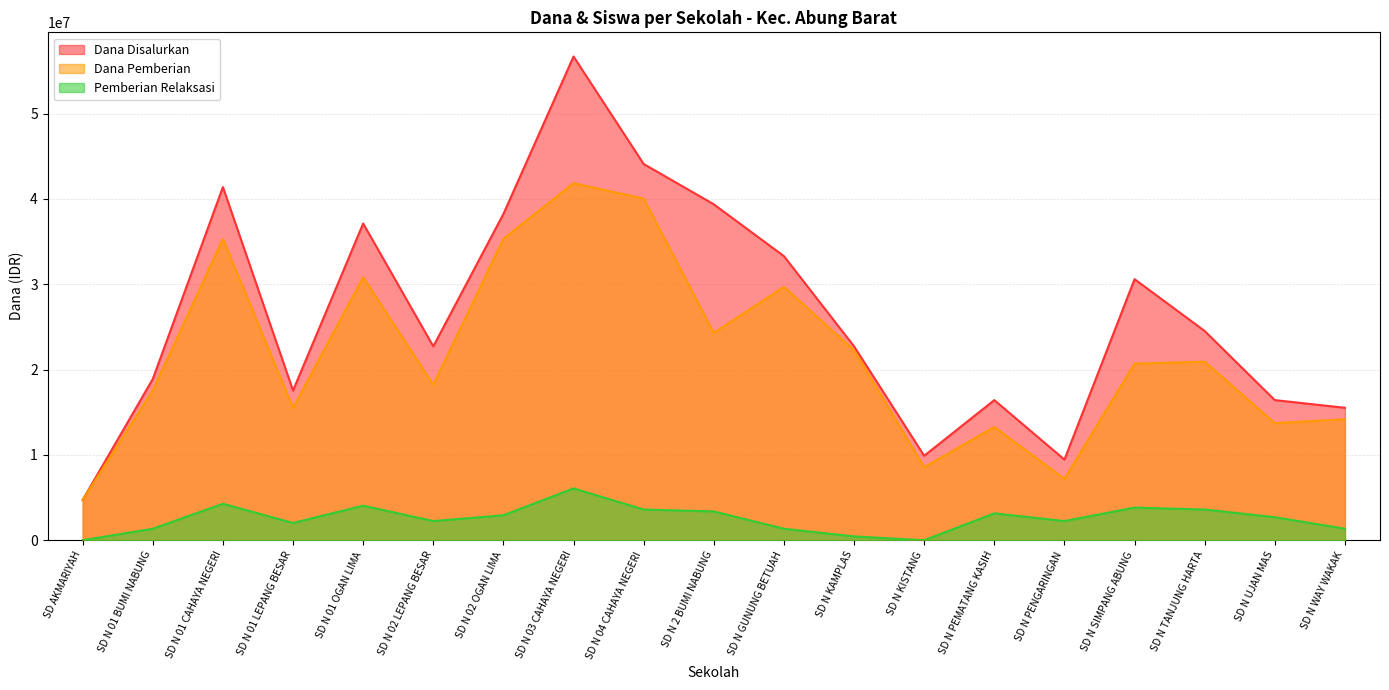

How many values in the Pemberian Relaksasi series are below 2700000?

9